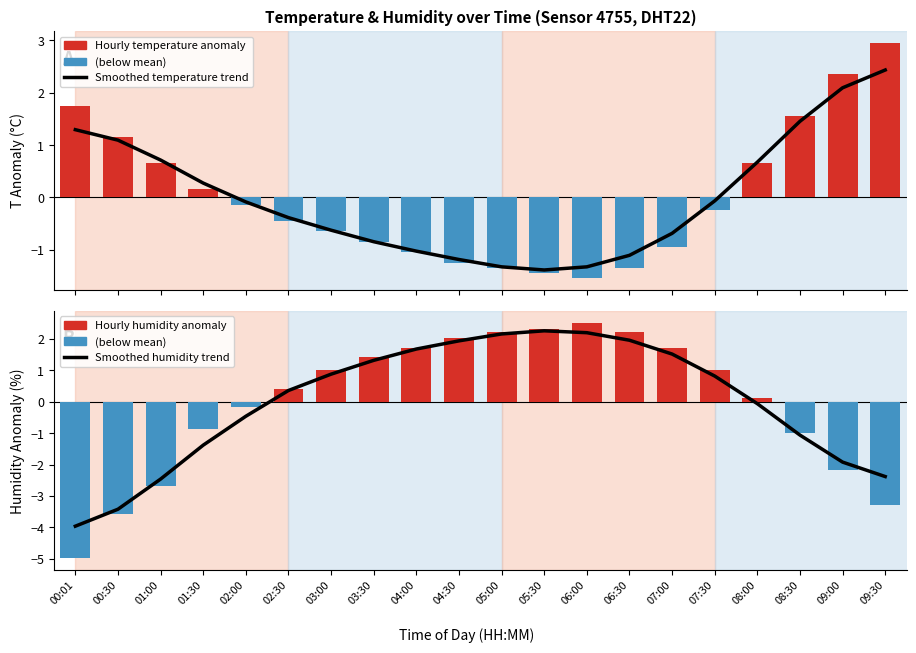

What is the difference between the second highest and second lowest values in the Hourly humidity anomaly series?

5.9